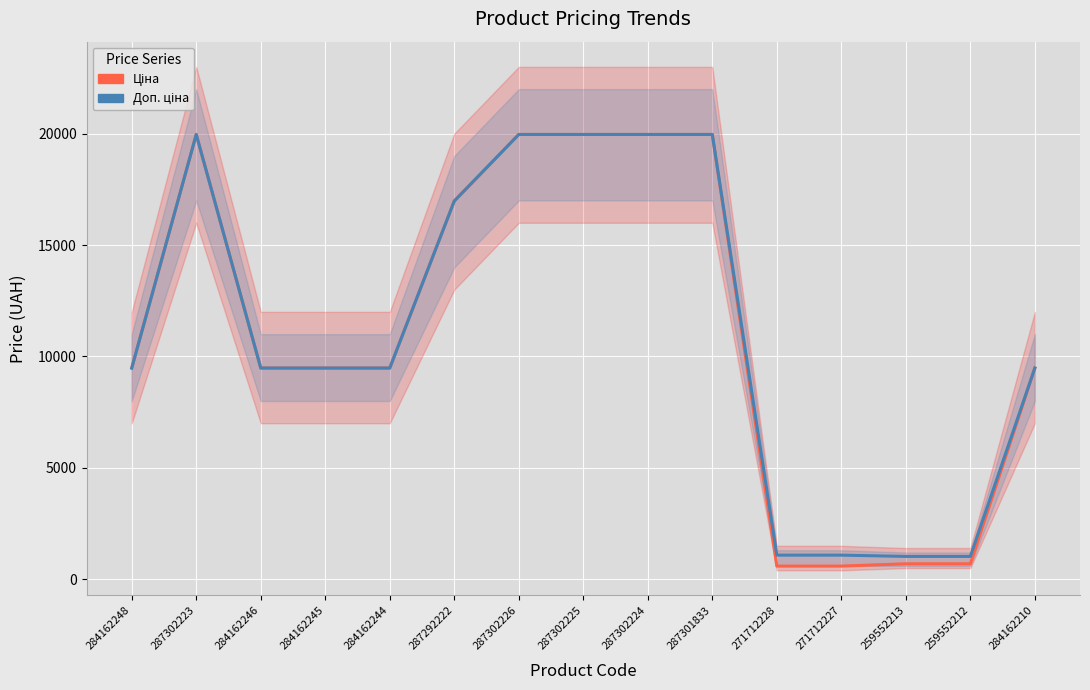

What is the label of the 4th point from the right?

271712227